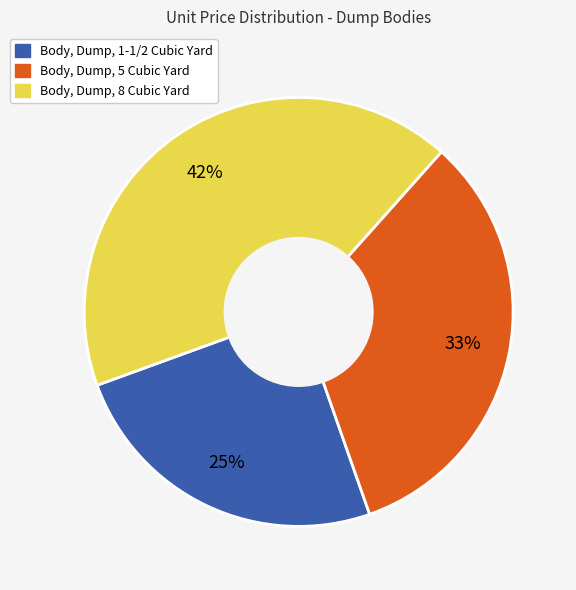

Approximately how many times larger is the value at Body, Dump, 5 Cubic Yard compared to Body, Dump, 1-1/2 Cubic Yard?

1.3